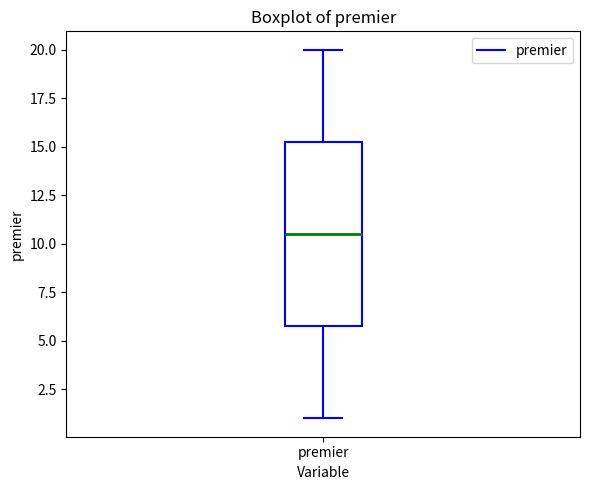

Where does the upper whisker of the box for premier end on the y-axis? The values are not printed on the chart, so give them approximately, as read against the axis.

20.0